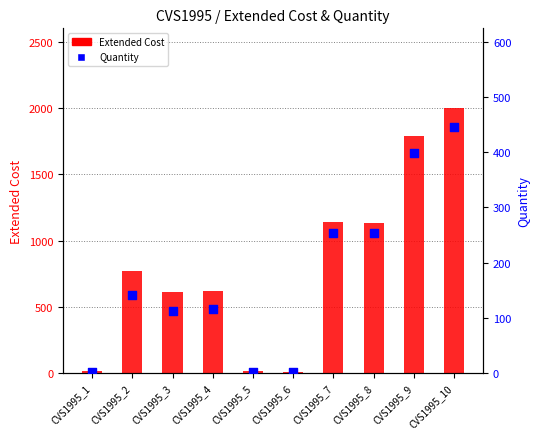

At which category is the sum across all series the highest?

CVS1995_10